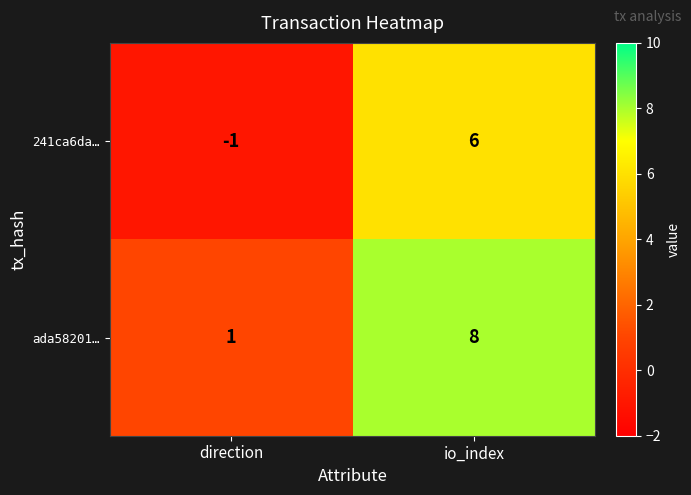

At how many categories does at least one series exceed 5?

1